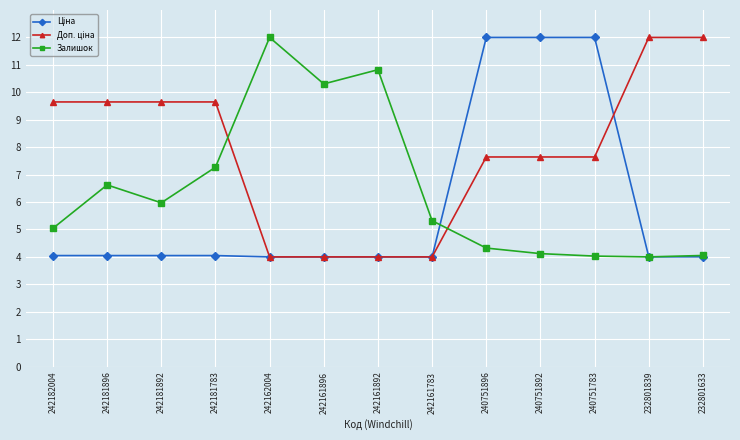

What is the difference between the highest and lowest values at 242161896?

6.3